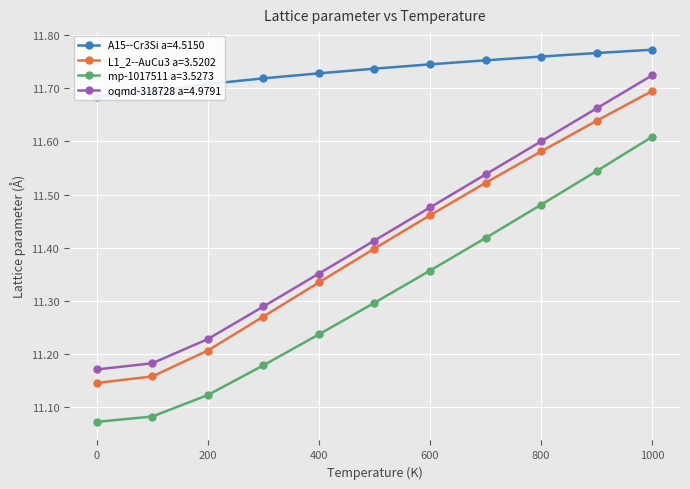

Reading left to right, list all the values displayed in this chart.

A15--Cr3Si a=4.5150: 11.7	11.7	11.7	11.7	11.7	11.7	11.7	11.8	11.8	11.8	11.8
L1_2--AuCu3 a=3.5202: 11.1	11.2	11.2	11.3	11.3	11.4	11.5	11.5	11.6	11.6	11.7
mp-1017511 a=3.5273: 11.1	11.1	11.1	11.2	11.2	11.3	11.4	11.4	11.5	11.5	11.6
oqmd-318728 a=4.9791: 11.2	11.2	11.2	11.3	11.4	11.4	11.5	11.5	11.6	11.7	11.7